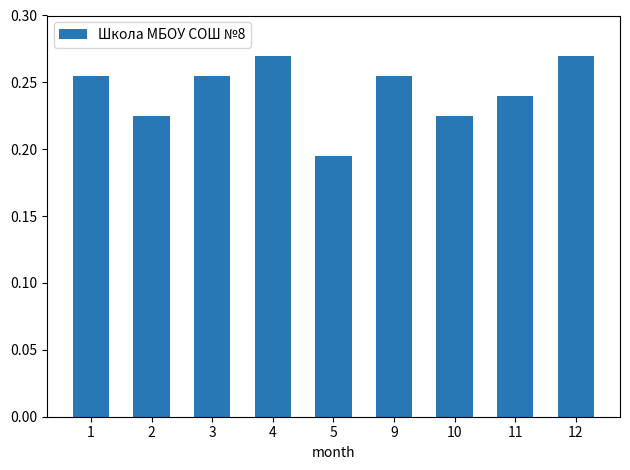

Which has a higher value, 12 or 9?

12